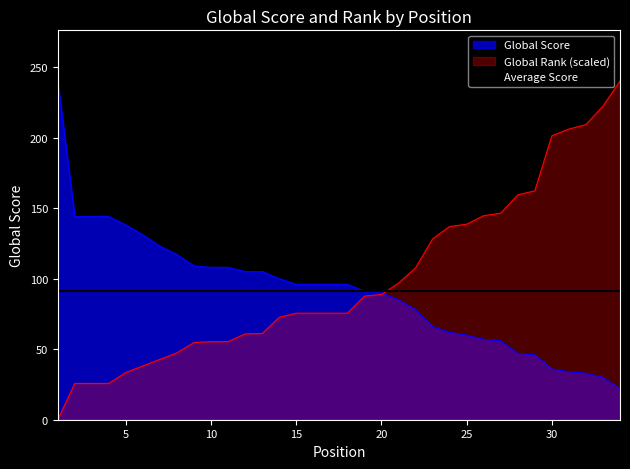

Which series changed the most between 10 and 23?

Global Rank